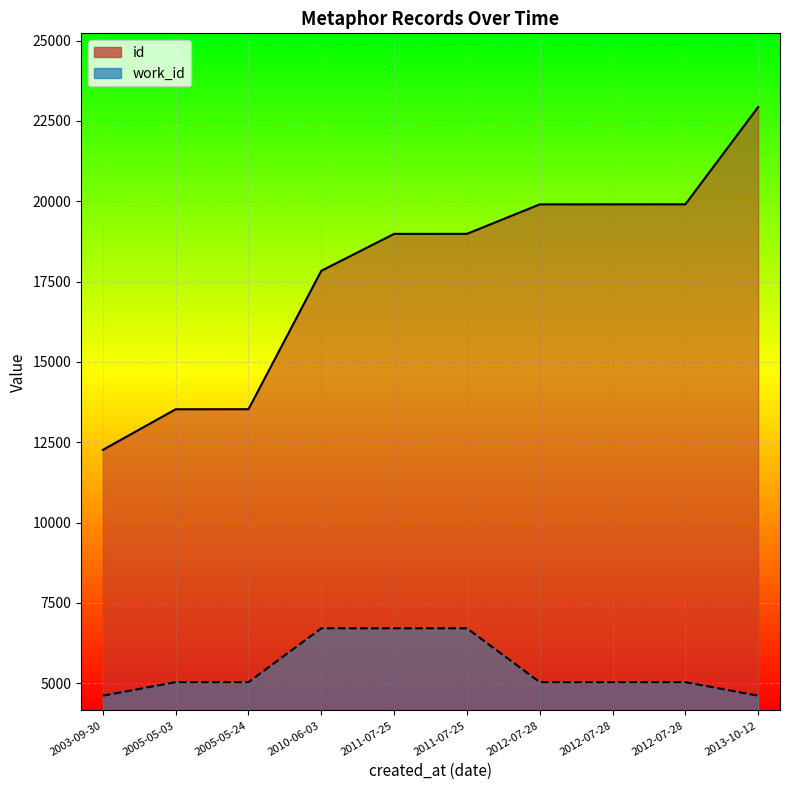

Where is work_id nearest to the value 5659?

2005-05-03